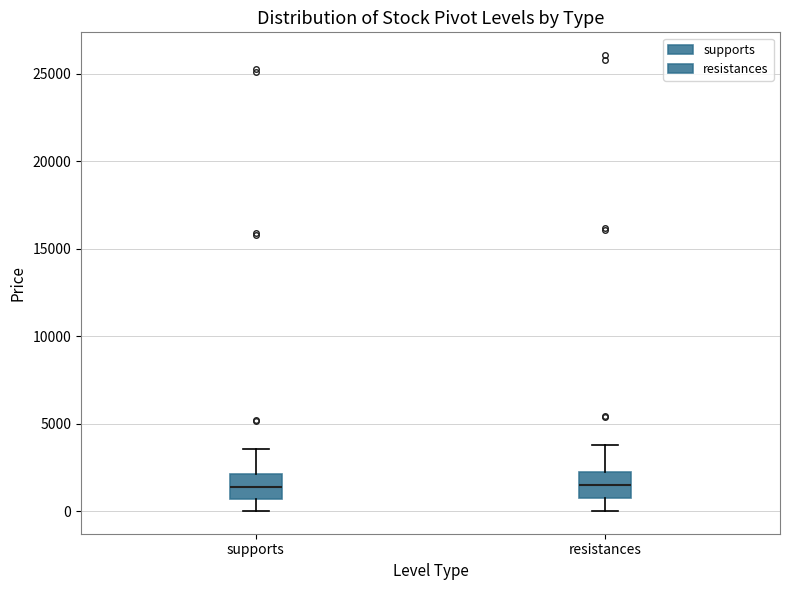

Reading left to right, read every box against the y-axis: the position of its median line, the range the box covers, and the ends of its whiskers. The values are not printed on the chart, so give them approximately, as read against the axis.

supports: median 1500, box 500 to 2000, whiskers 0 to 3500
resistances: median 1500, box 500 to 2000, whiskers 0 to 4000